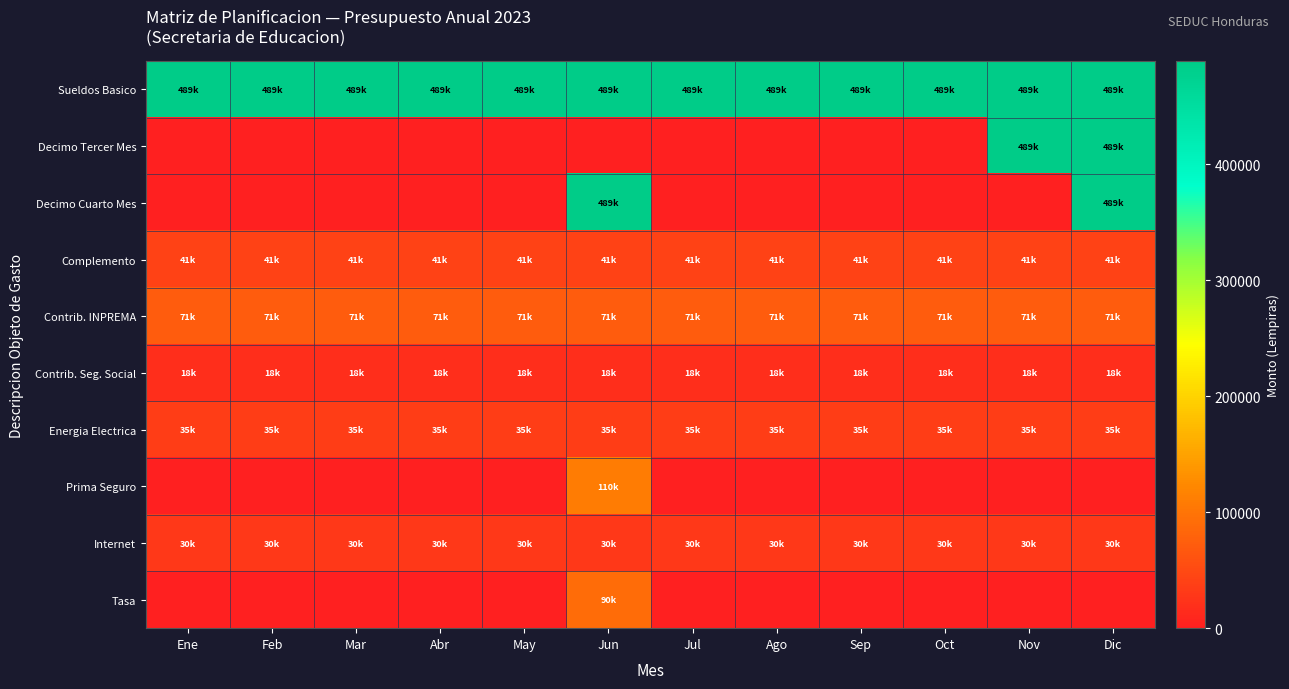

Reading left to right, list all the values displayed in this chart.

Sueldos Basico: Ene=489229	Feb=489229	Mar=489229	Abr=489229	May=489229	Jun=489229	Jul=489229	Ago=489229	Sep=489229	Oct=489229	Nov=489229	Dic=489229
Decimo Tercer Mes: Ene=0	Feb=0	Mar=0	Abr=0	May=0	Jun=0	Jul=0	Ago=0	Sep=0	Oct=0	Nov=489229	Dic=489229
Decimo Cuarto Mes: Ene=0	Feb=0	Mar=0	Abr=0	May=0	Jun=489229	Jul=0	Ago=0	Sep=0	Oct=0	Nov=0	Dic=489229
Complemento: Ene=40769	Feb=40769	Mar=40769	Abr=40769	May=40769	Jun=40769	Jul=40769	Ago=40769	Sep=40769	Oct=40769	Nov=40769	Dic=40769
Contrib. INPREMA: Ene=70938	Feb=70938	Mar=70938	Abr=70938	May=70938	Jun=70938	Jul=70938	Ago=70938	Sep=70938	Oct=70938	Nov=70938	Dic=70938
Contrib. Seg. Social: Ene=17730	Feb=17730	Mar=17730	Abr=17730	May=17730	Jun=17730	Jul=17730	Ago=17730	Sep=17730	Oct=17730	Nov=17730	Dic=17730
Energia Electrica: Ene=35000	Feb=35000	Mar=35000	Abr=35000	May=35000	Jun=35000	Jul=35000	Ago=35000	Sep=35000	Oct=35000	Nov=35000	Dic=35000
Prima Seguro: Ene=0	Feb=0	Mar=0	Abr=0	May=0	Jun=110000	Jul=0	Ago=0	Sep=0	Oct=0	Nov=0	Dic=0
Internet: Ene=30000	Feb=30000	Mar=30000	Abr=30000	May=30000	Jun=30000	Jul=30000	Ago=30000	Sep=30000	Oct=30000	Nov=30000	Dic=30000
Tasa: Ene=0	Feb=0	Mar=0	Abr=0	May=0	Jun=90000	Jul=0	Ago=0	Sep=0	Oct=0	Nov=0	Dic=0